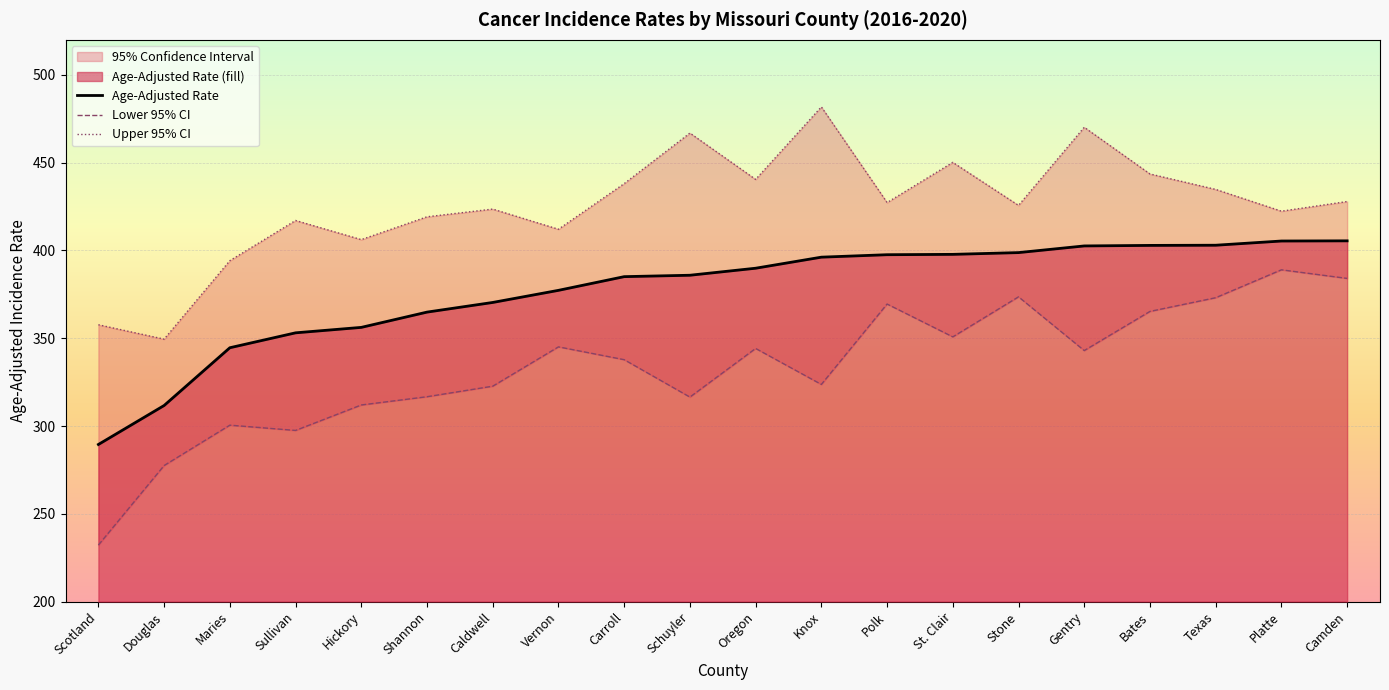

True or false: Upper 95% CI and Lower 95% CI cross at least once.

False